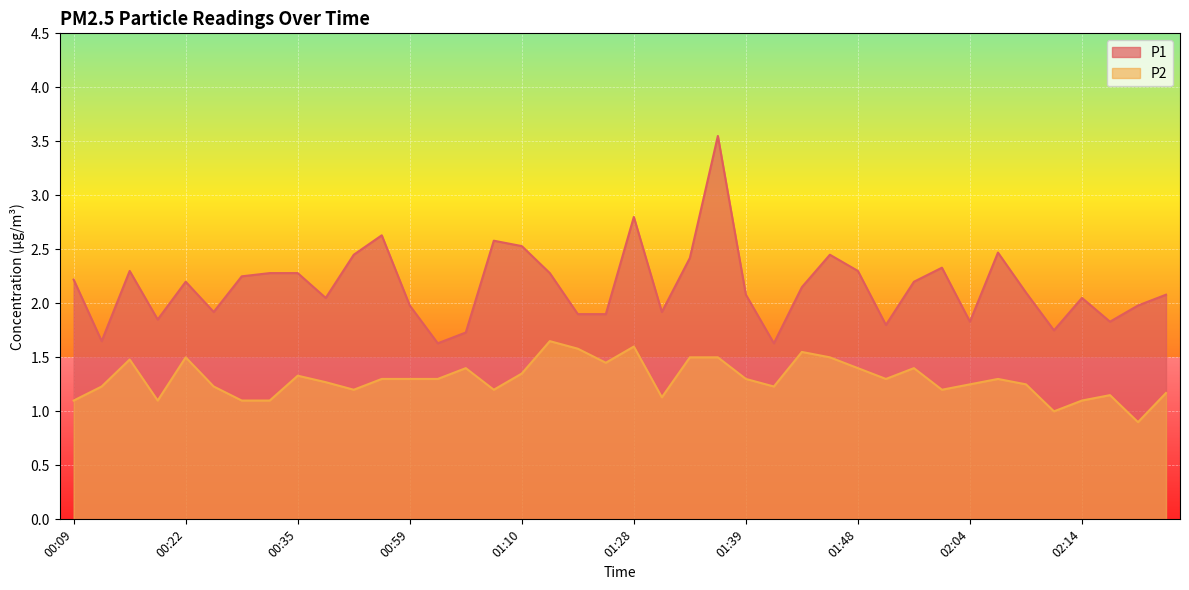

At which label is P1 closest to 2?

00:59